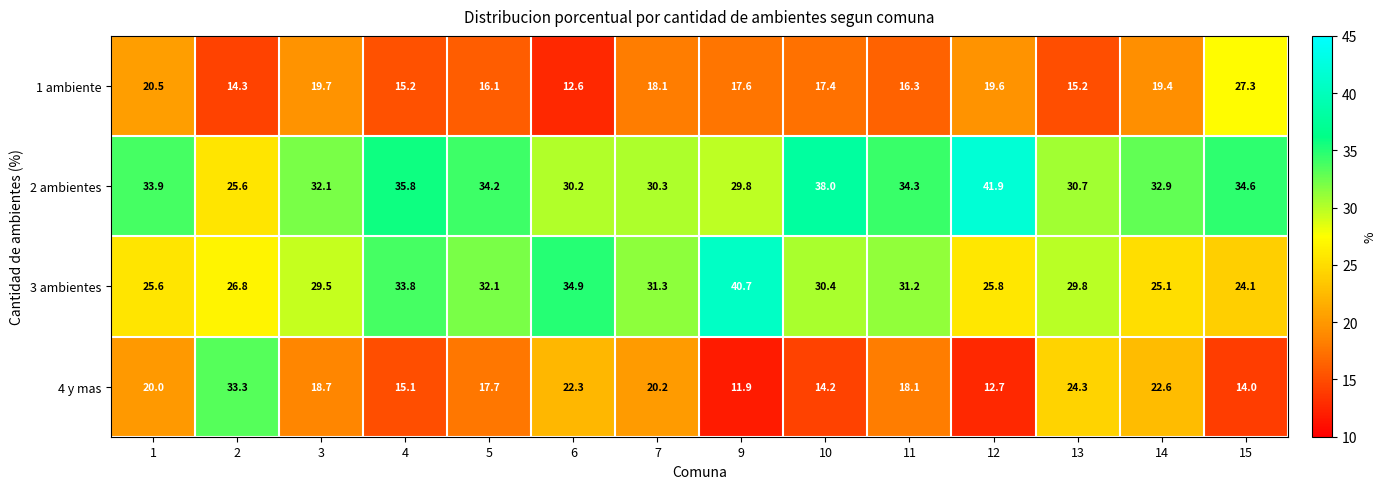

Is it true that 2 ambientes equals 54.2 at 7?

False